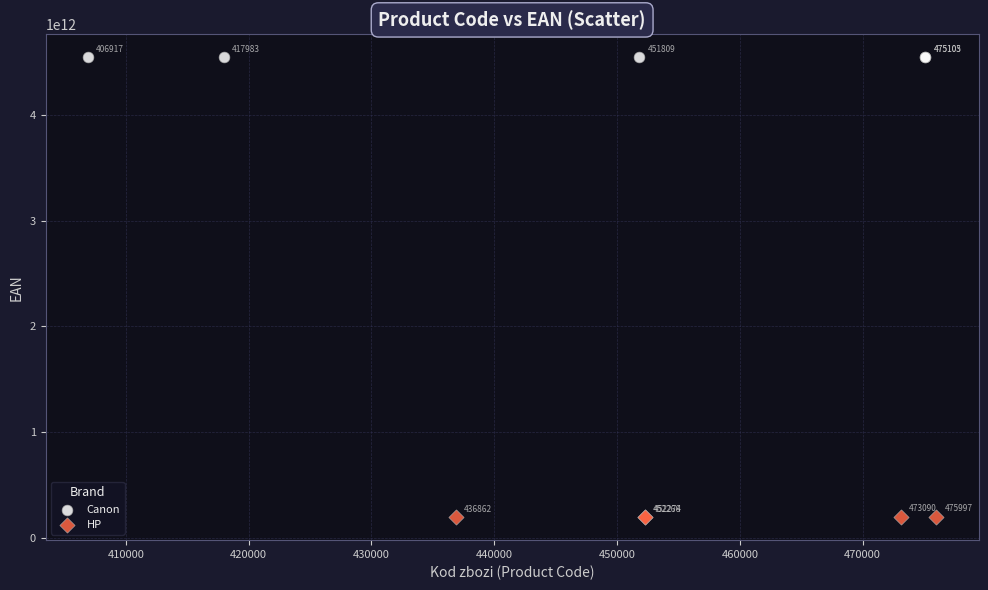

Which series has the widest spread of Y values?

HP